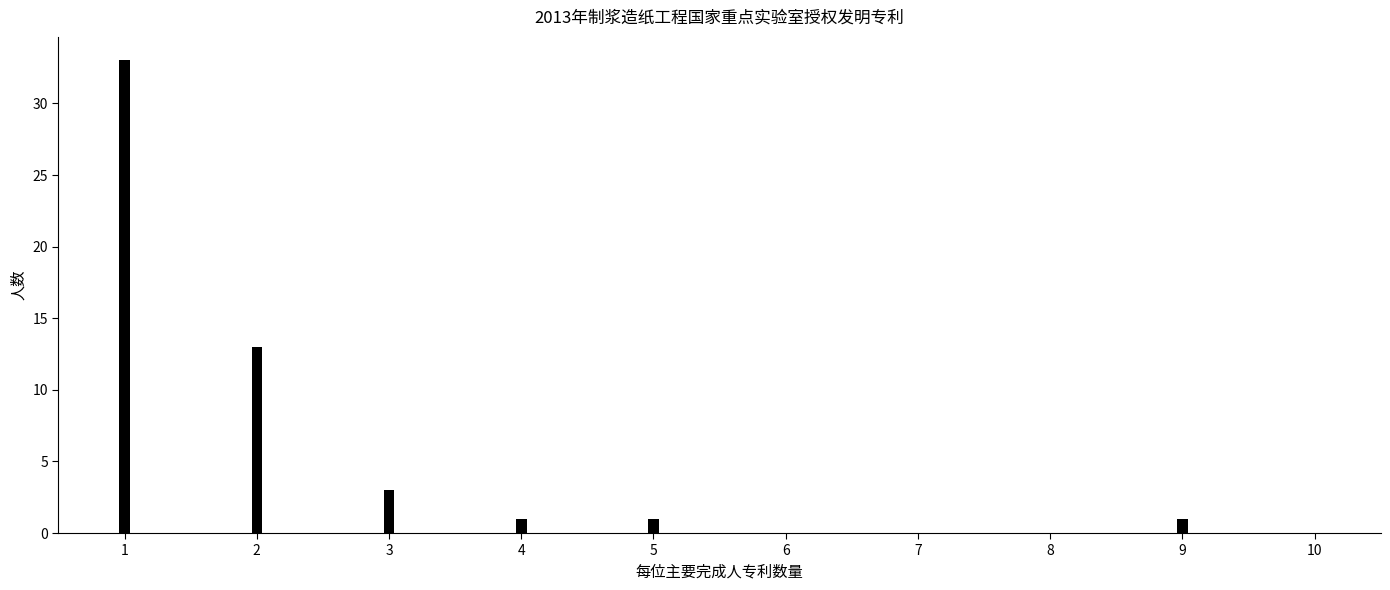

Reading left to right, extract all data points from this chart.

1=33	2=13	3=3	4=1	5=1	6=0	7=0	8=0	9=1	10=0